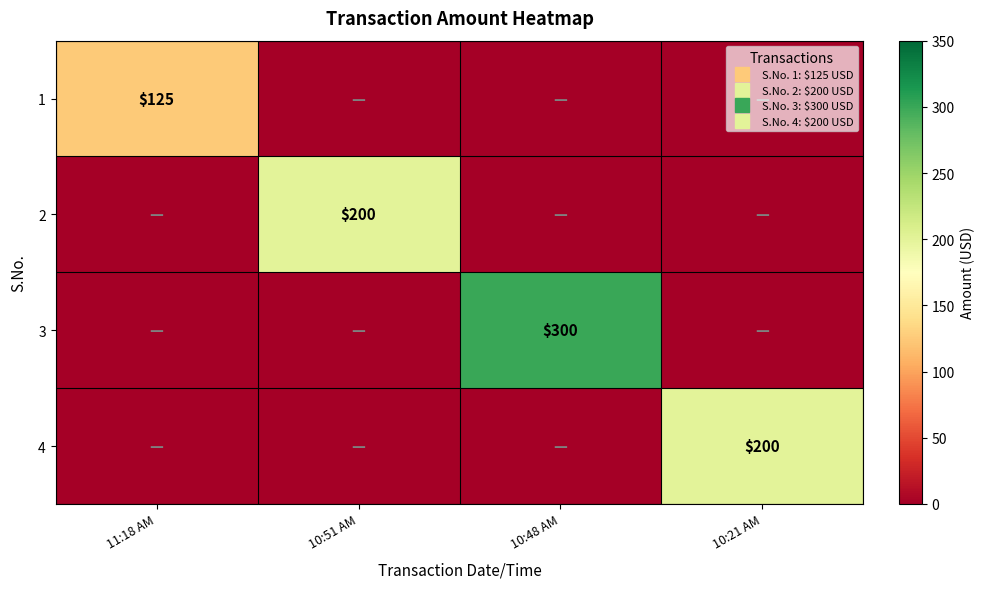

How many values in the 3 series exceed 0?

1